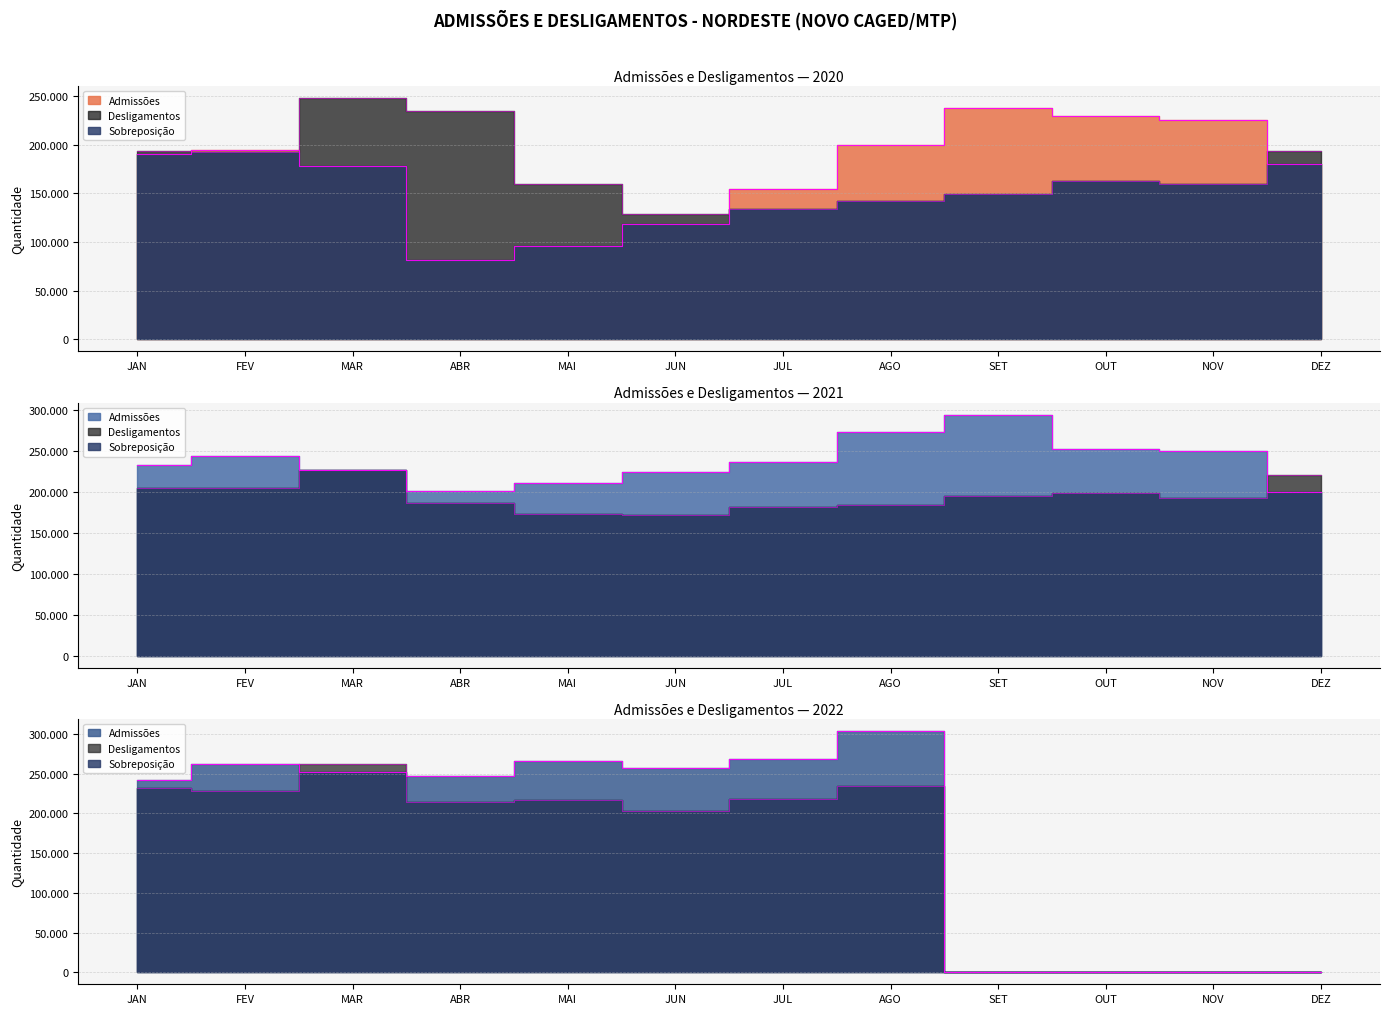

List the series in order of their peak value, highest first.

Admissões 2022, Admissões 2021, Desligamentos 2022, Desligamentos 2020, Admissões 2020, Desligamentos 2021